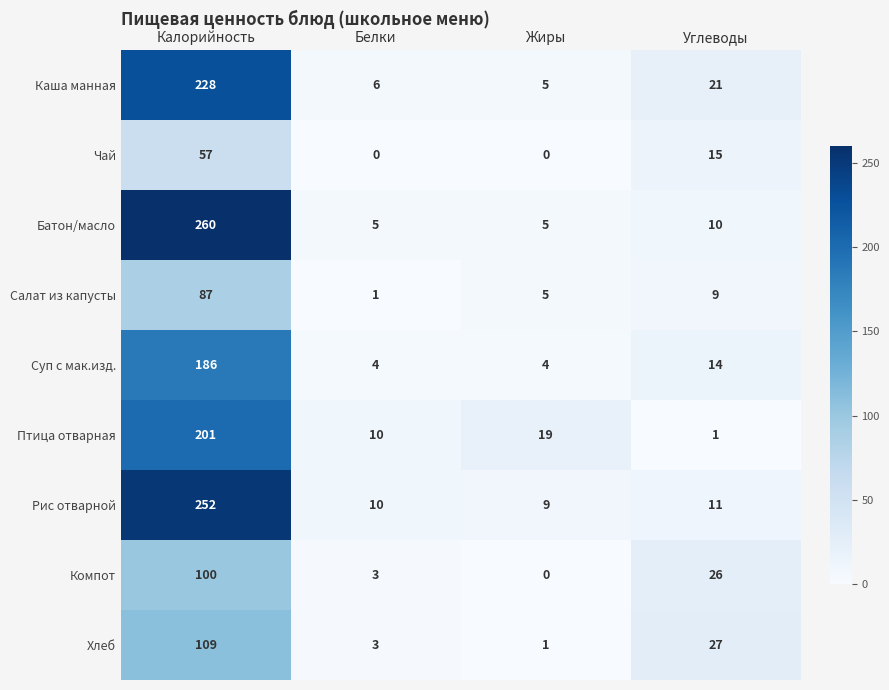

Rank the categories by Рис отварной value from lowest to highest.

Жиры, Белки, Углеводы, Калорийность